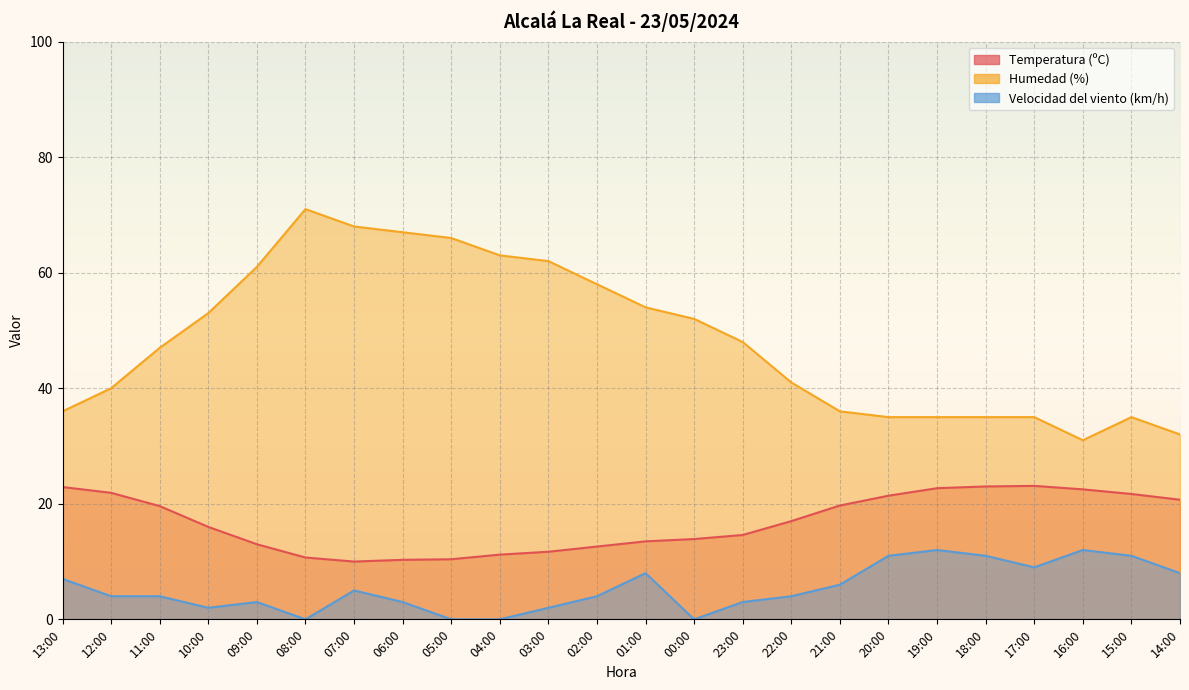

What is the difference between the Temperatura (ºC) values at 10:00 and 02:00?

3.4